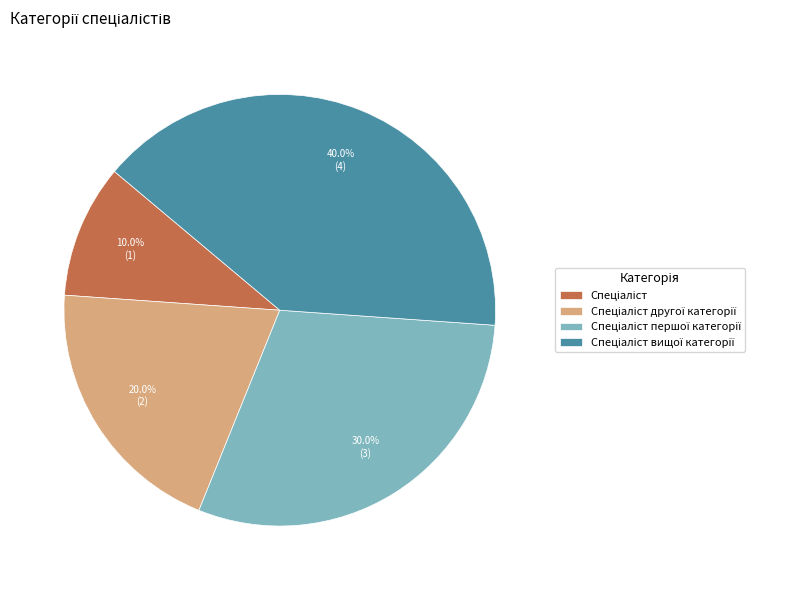

Is there a majority slice in this chart?

No